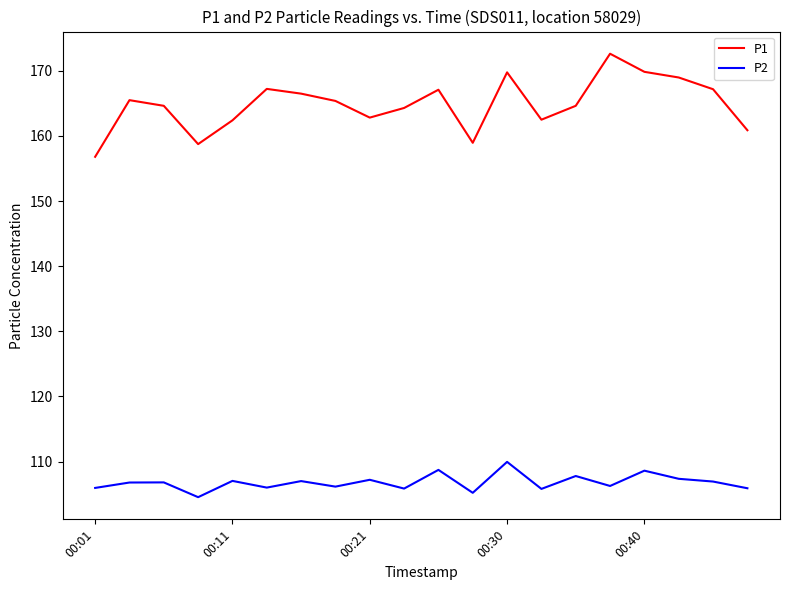

List the series in order of their peak value, lowest first.

P2, P1